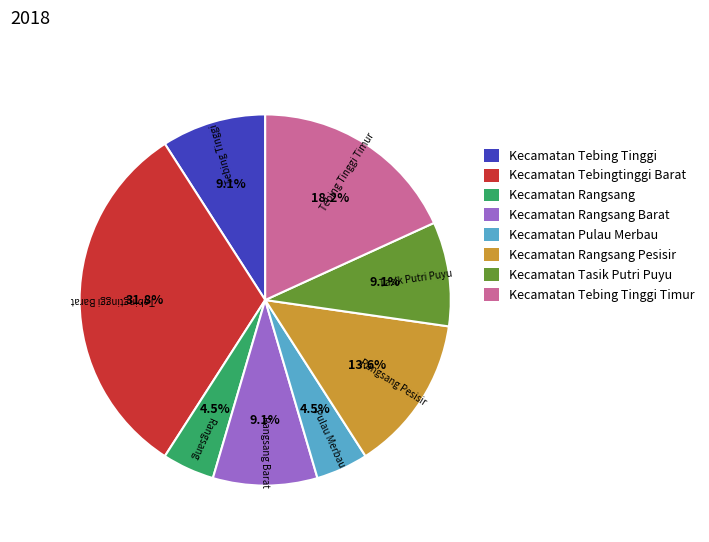

Is there a majority slice in this chart?

No